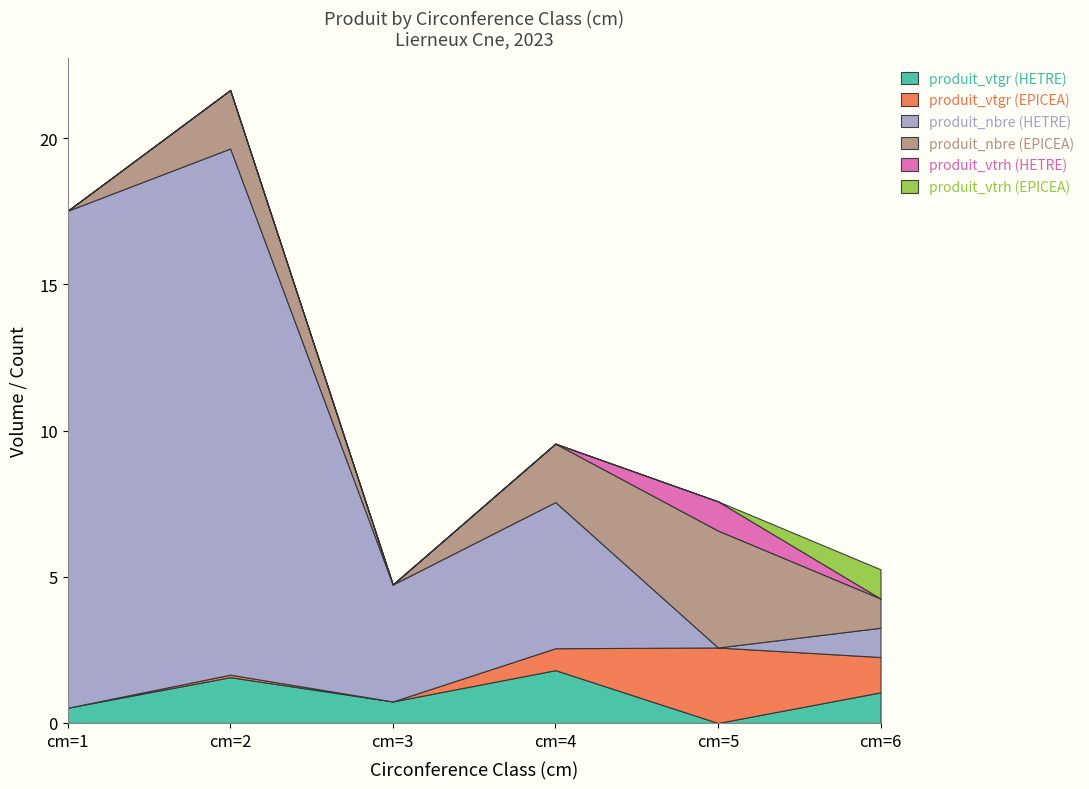

Reading left to right, what are all the values shown in this chart?

produit_vtgr (HETRE): 0.5	1.6	0.7	1.8	0.0	1.0
produit_vtgr (EPICEA): 0.0	0.1	0.0	0.8	2.6	1.2
produit_nbre (HETRE): 17.0	18.0	4.0	5.0	0.0	1.0
produit_nbre (EPICEA): 0.0	2.0	0.0	2.0	4.0	1.0
produit_vtrh (HETRE): 0.0	0.0	0.0	0.0	1.0	0.0
produit_vtrh (EPICEA): 0.0	0.0	0.0	0.0	0.0	1.0